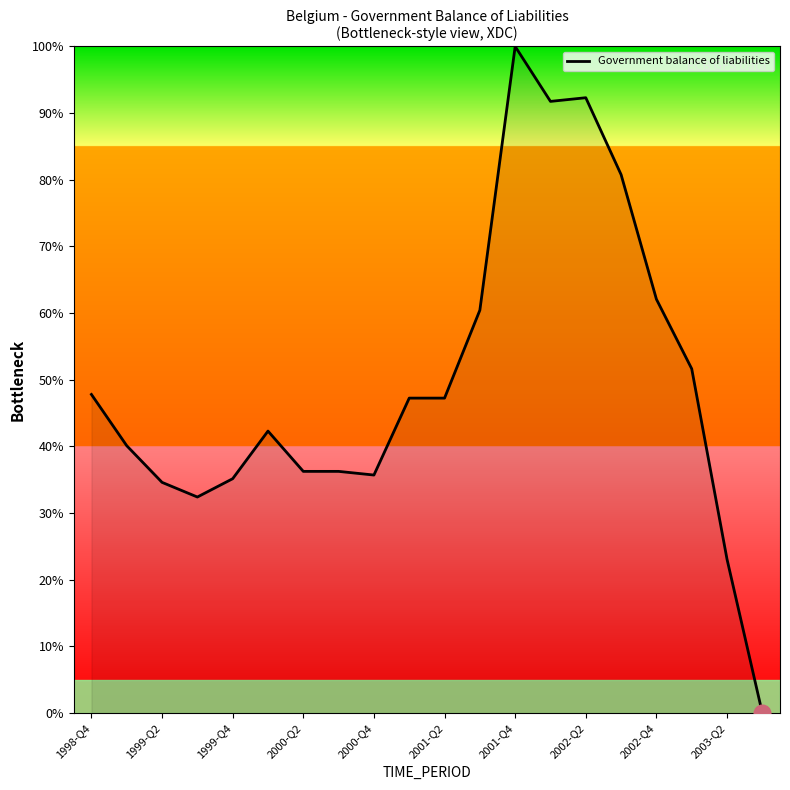

What is the maximum value shown in the chart?

100.0